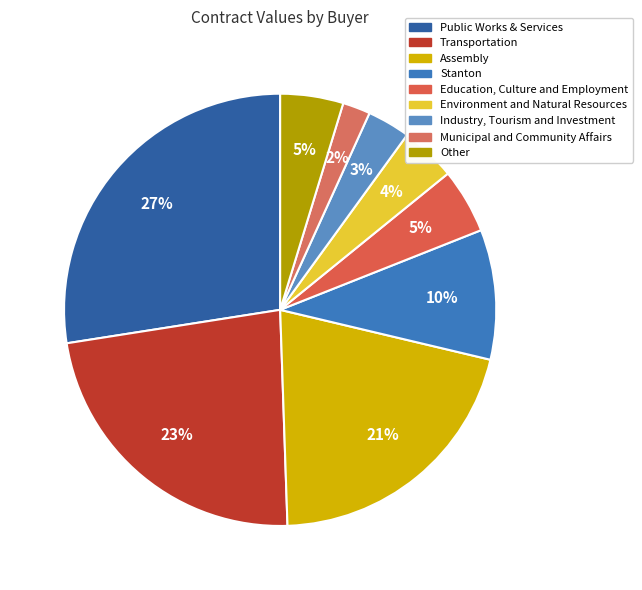

How many segments does this pie chart have?

9